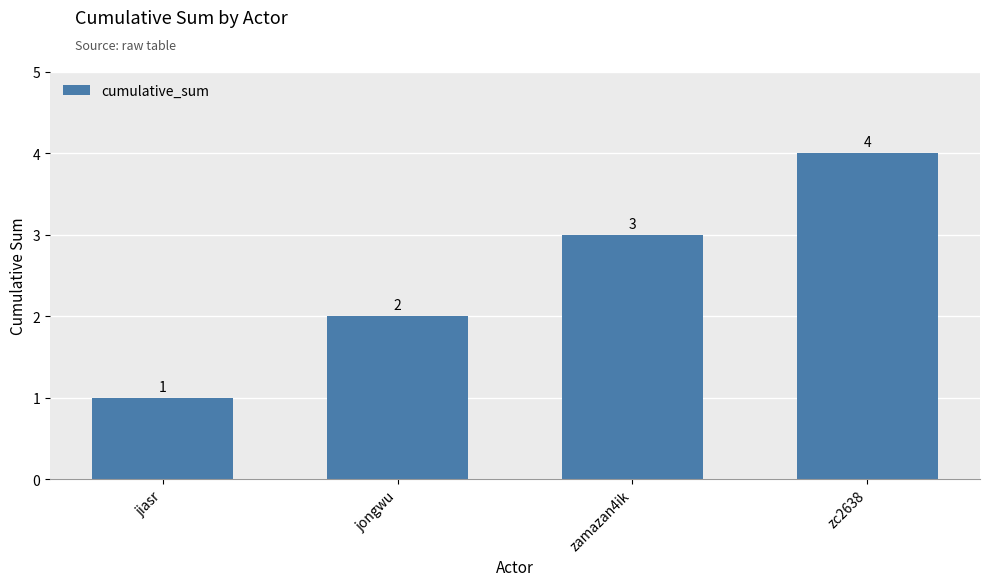

Does the chart contain stacked bars?

No